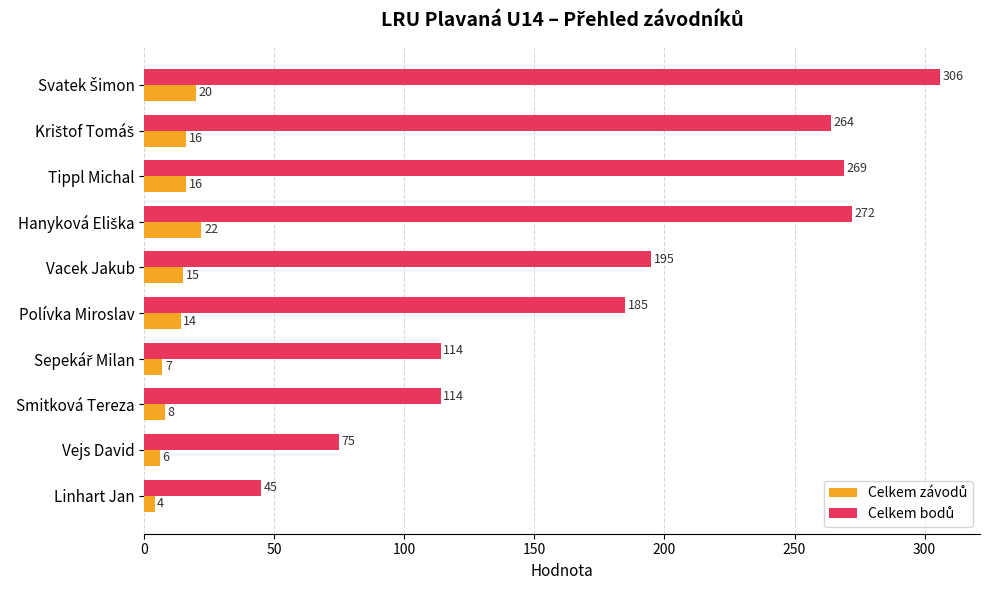

What is the total value across all series at Tippl Michal?

285